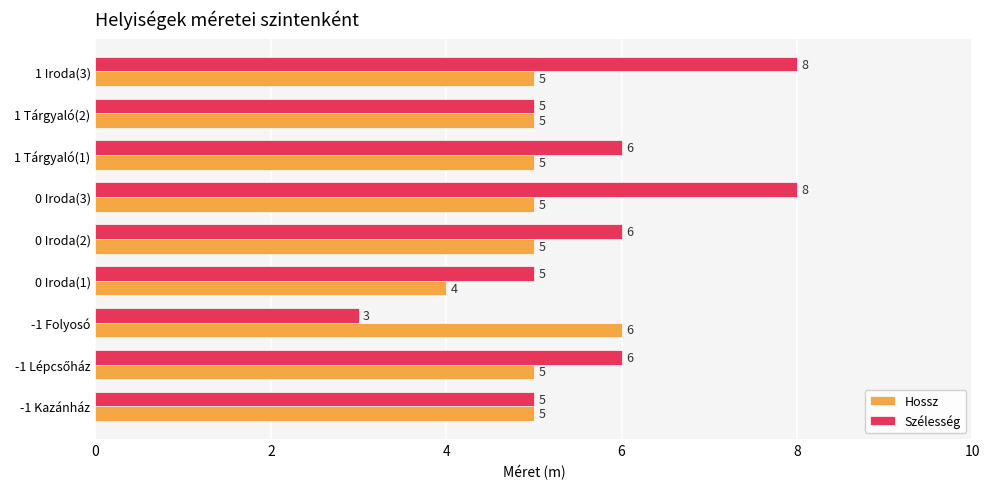

List the series in order of their overall mean, highest first.

Szélesség, Hossz